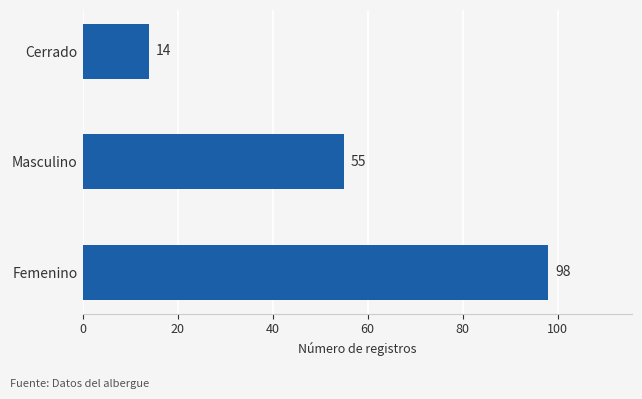

What is the average value?

56